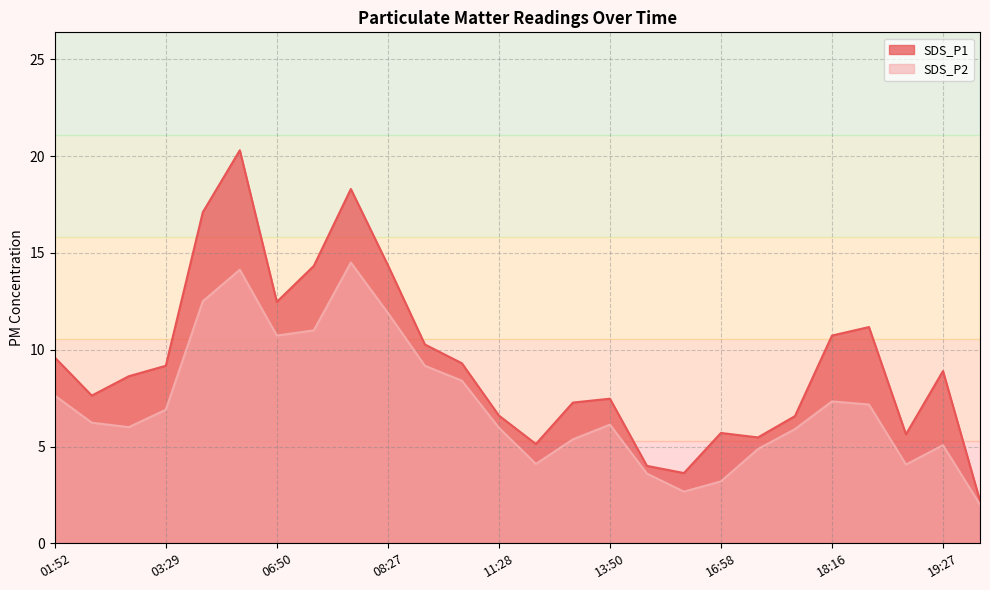

What is the difference between the maximum and second lowest values in the SDS_P1 series?

16.7